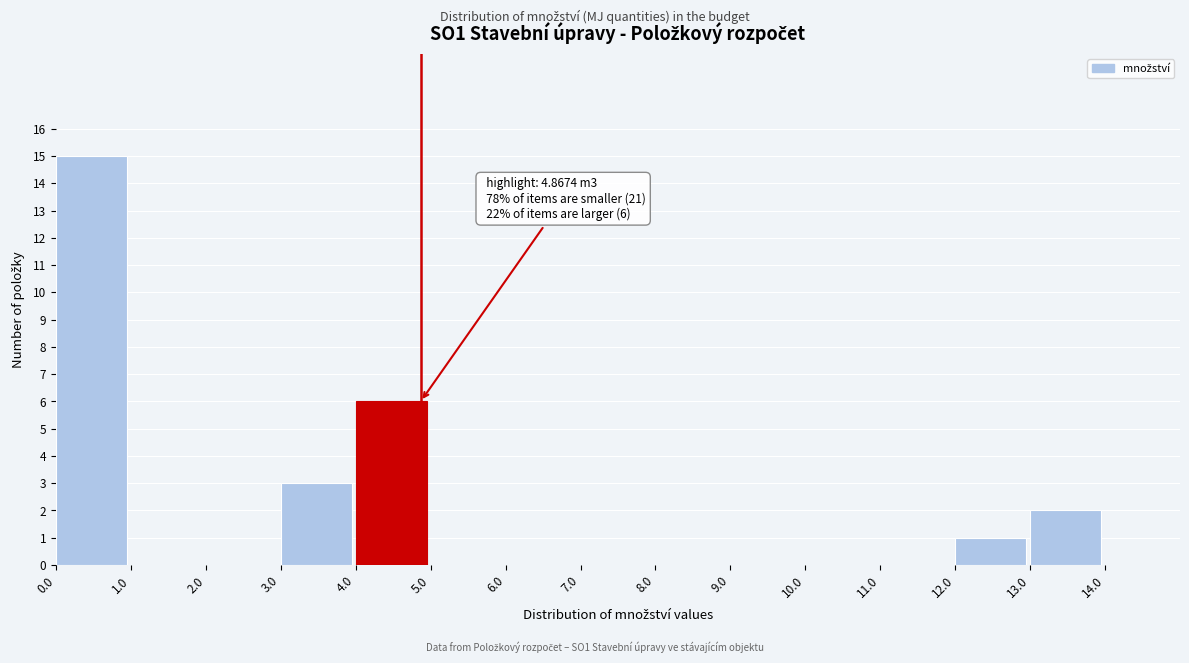

Which range on the x-axis has the tallest bar?

0 to 1